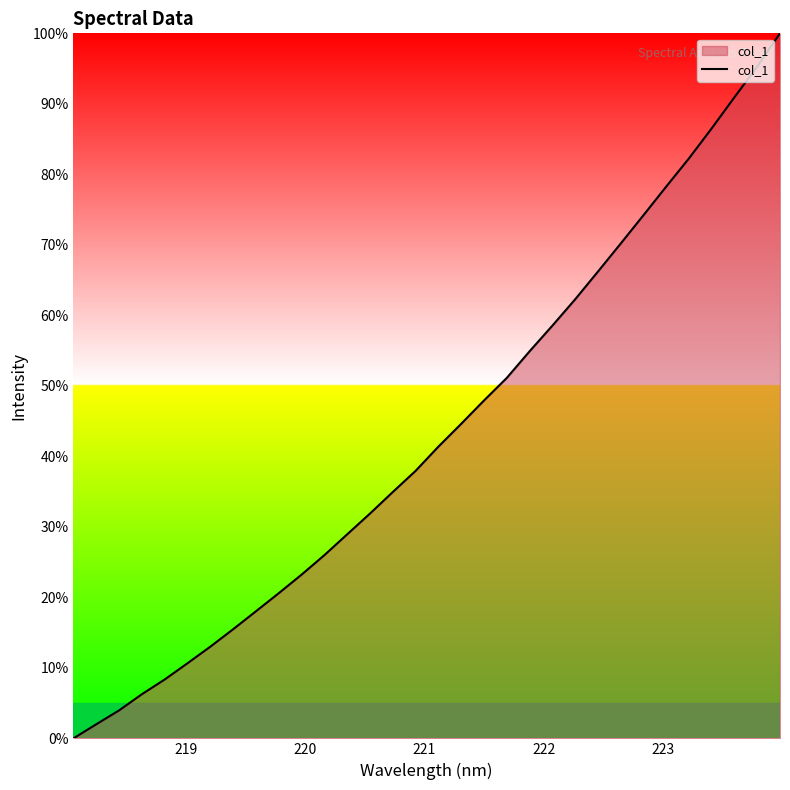

What is the maximum value shown in the chart?

100.0